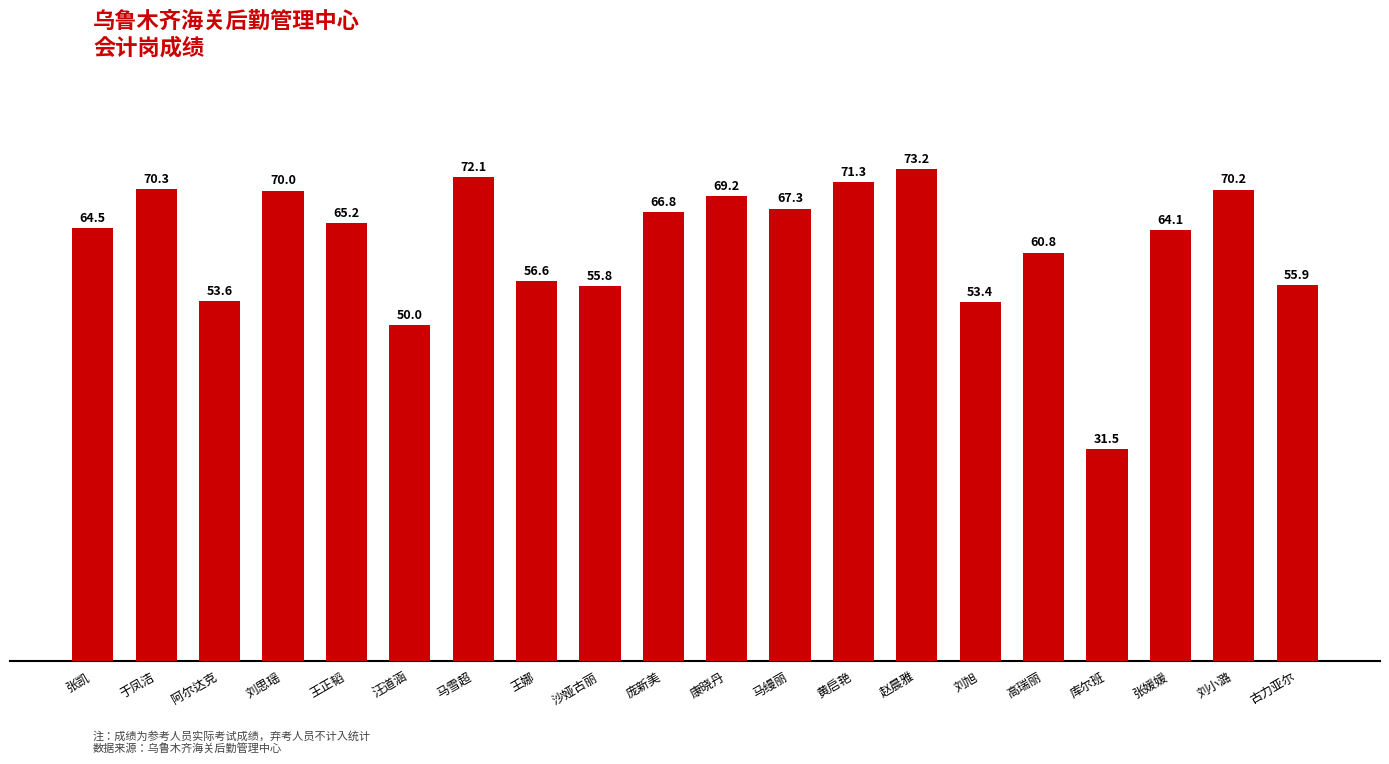

What is the difference between the values at 刘思瑶 and 康晓丹?

0.8